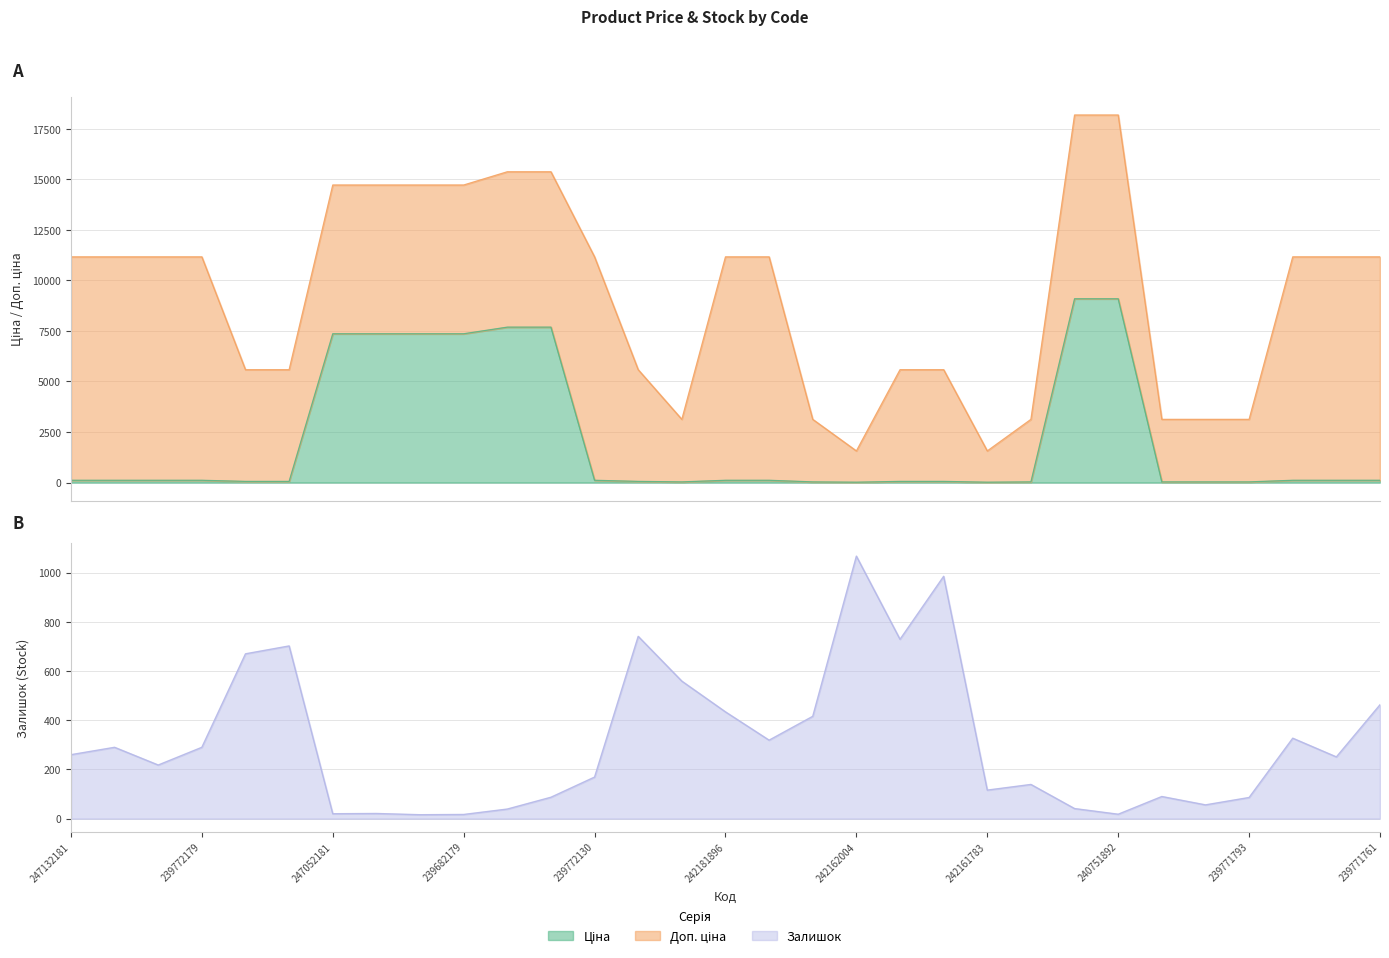

Is the value of Залишок at 239772195 greater than the value of Ціна at 242161892?

Yes